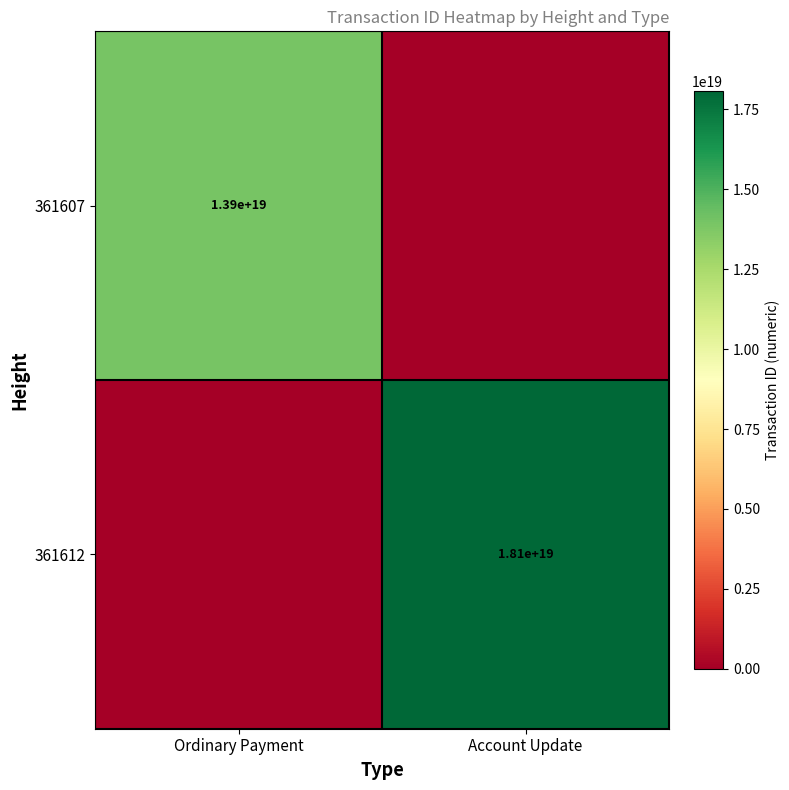

Is it true that 361607 equals 23768231349682405376 at Ordinary Payment?

False